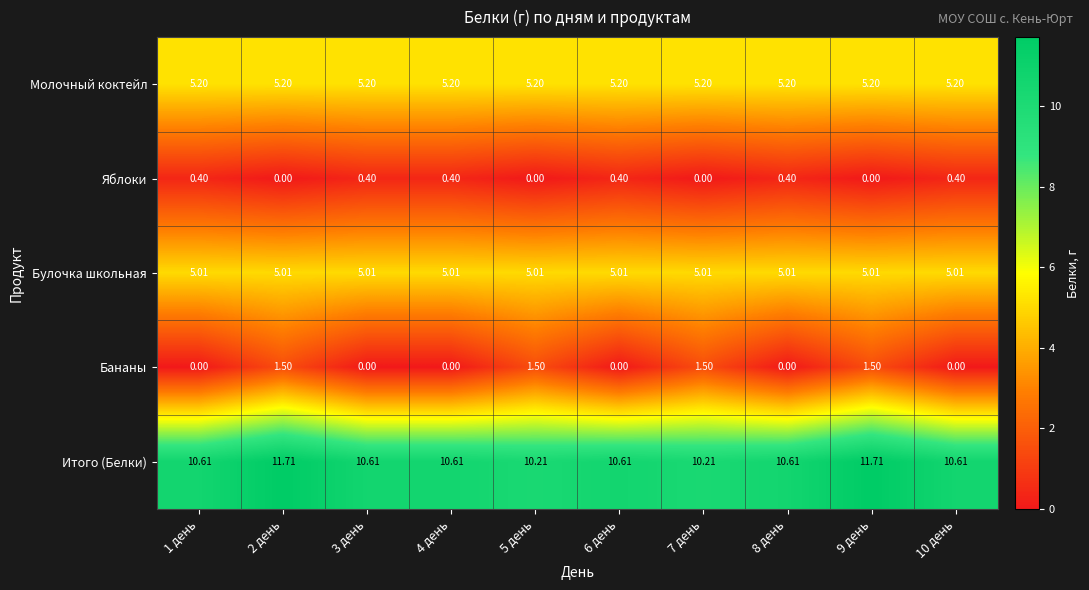

At 4 день, list the series in order from smallest to largest.

Бананы, Яблоки, Булочка школьная, Молочный коктейл, Итого (Белки)